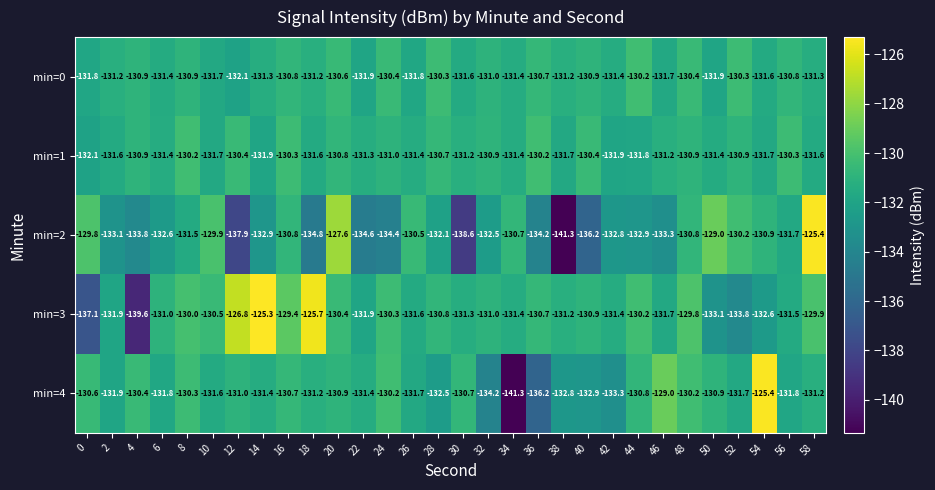

Where is min=0 nearest to the value -131?

32